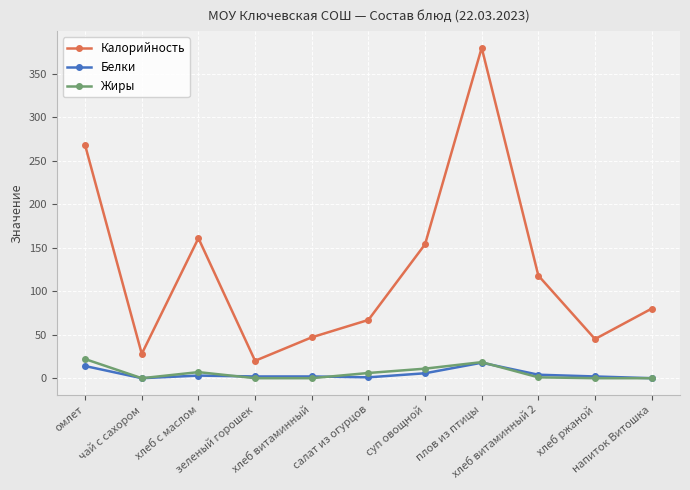

What is the average value of the Белки series?

4.7